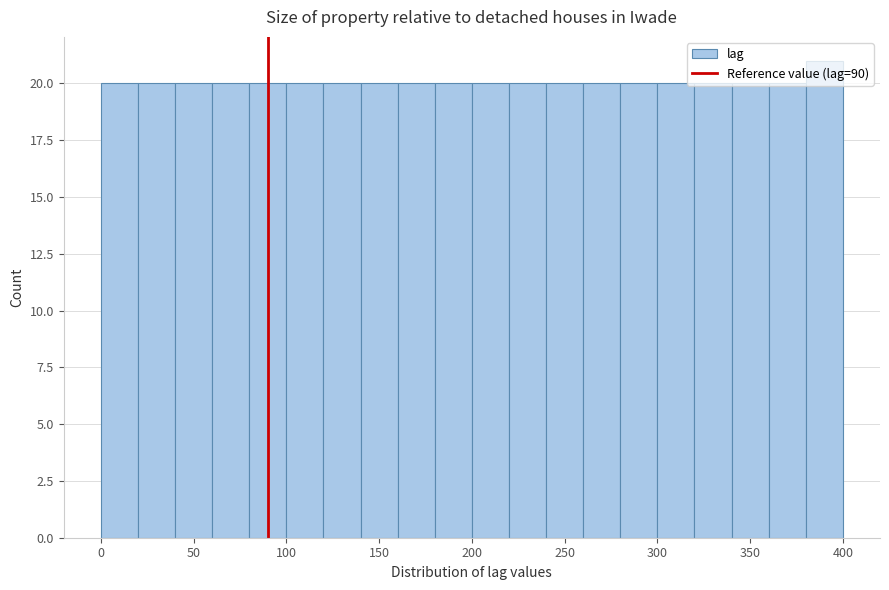

Reading left to right, list every bar in this chart as the range it spans on the x-axis followed by its height. The values are not printed on the chart, so give them approximately, as read against the axis.

0 to 20: 20
20 to 40: 20
40 to 60: 20
60 to 80: 20
80 to 100: 20
100 to 120: 20
120 to 140: 20
140 to 160: 20
160 to 180: 20
180 to 200: 20
200 to 220: 20
220 to 240: 20
240 to 260: 20
260 to 280: 20
280 to 300: 20
300 to 320: 20
320 to 340: 20
340 to 360: 20
360 to 380: 20
380 to 400: 21